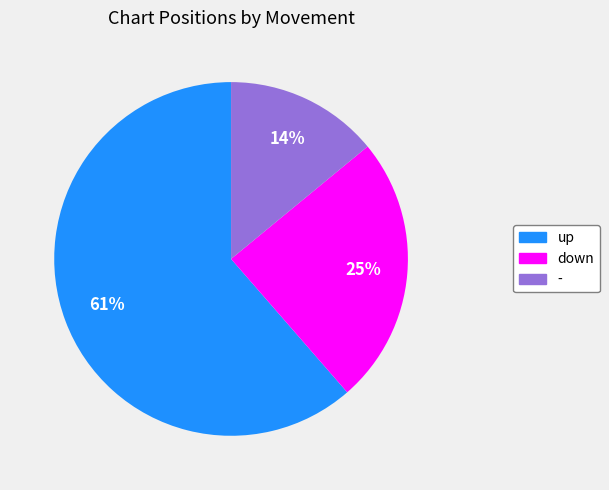

To the nearest percent, what percentage of the pie is down?

25%